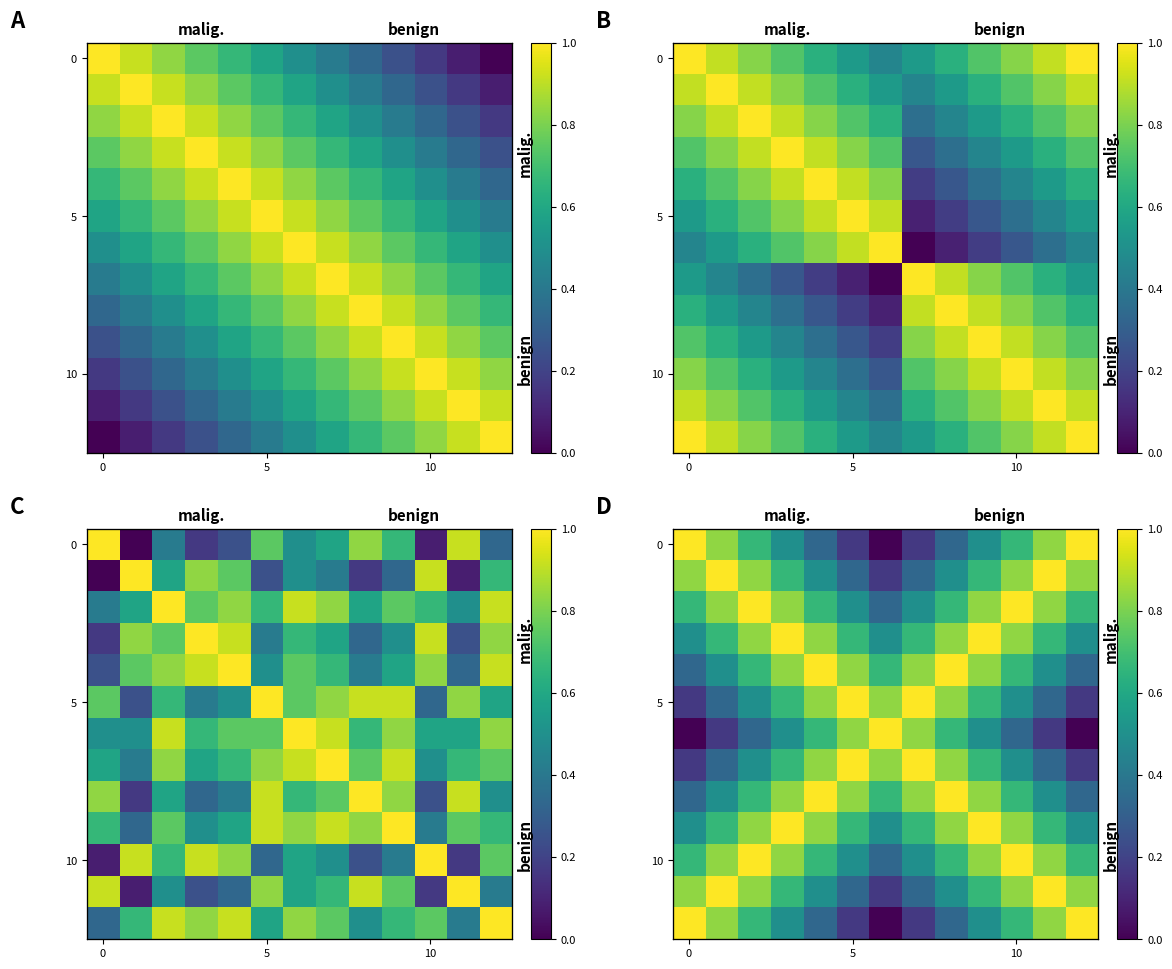

What is the total value across all series at 0?

7.0